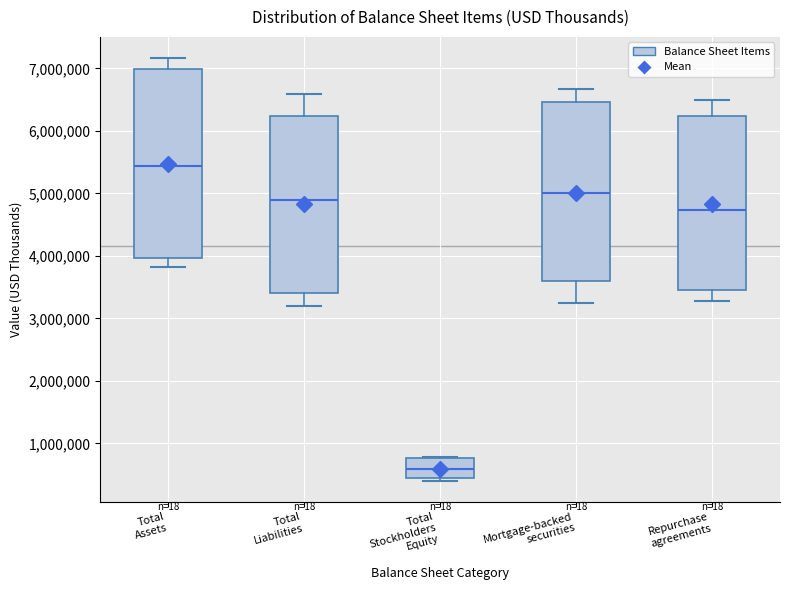

Which box has the lowest median line?

Total Stockholders Equity